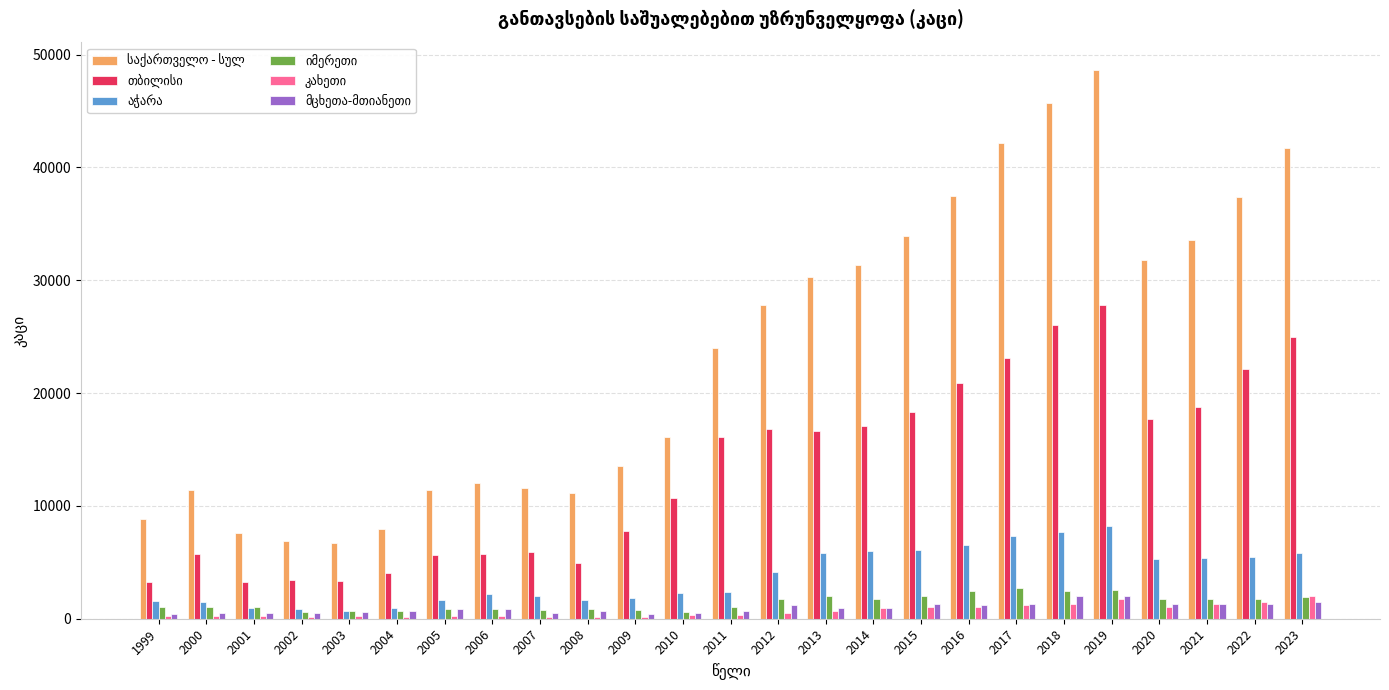

Does the chart contain stacked bars?

No